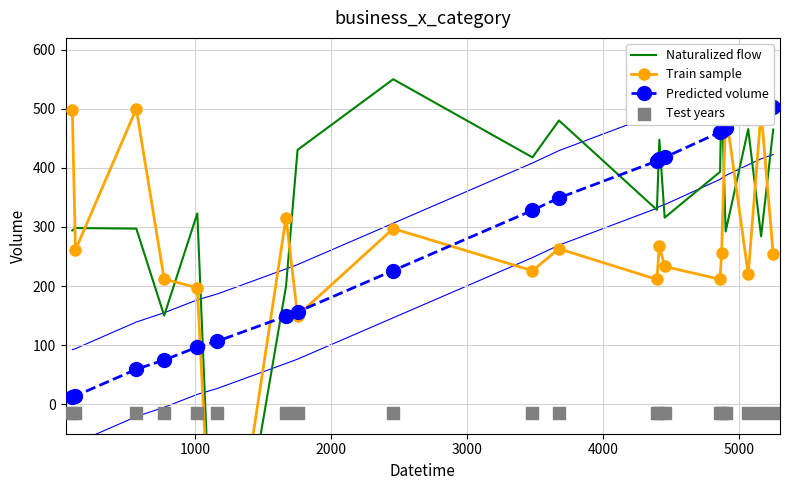

Which series contains the lowest Y value?

Naturalized flow